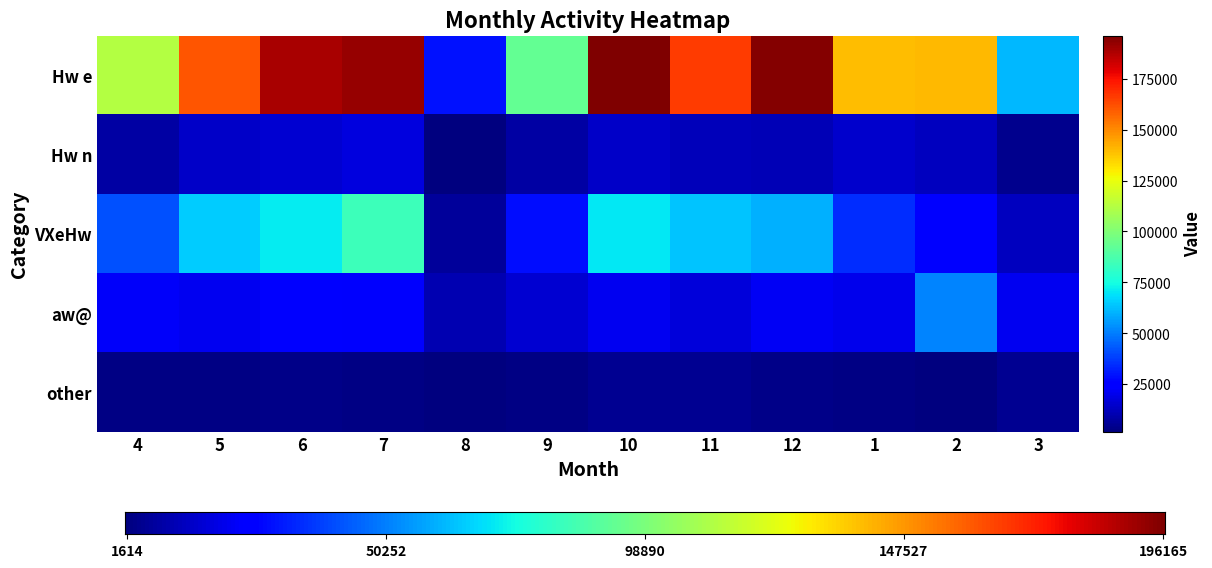

Reading right to left, extract all data points from this chart.

Hw e: 3=61006	2=140103	1=139506	12=194920	11=166430	10=196165	9=92957	8=29711	7=192089	6=188883	5=161112	4=111847
Hw n: 3=4257	2=12323	1=14613	12=11444	11=11520	10=13998	9=8367	8=2069	7=17861	6=15951	5=13812	4=8424
VXeHw: 3=12905	2=25792	1=34839	12=60065	11=63663	10=70058	9=28673	8=6772	7=84229	6=71019	5=65411	4=41430
aw@: 3=21275	2=51239	1=20465	12=21776	11=16954	10=20707	9=15602	8=10681	7=23329	6=26690	5=20974	4=22322
other: 3=4674	2=1614	1=2406	12=3479	11=5272	10=5344	9=2991	8=1695	7=2851	6=3364	5=2915	4=2386